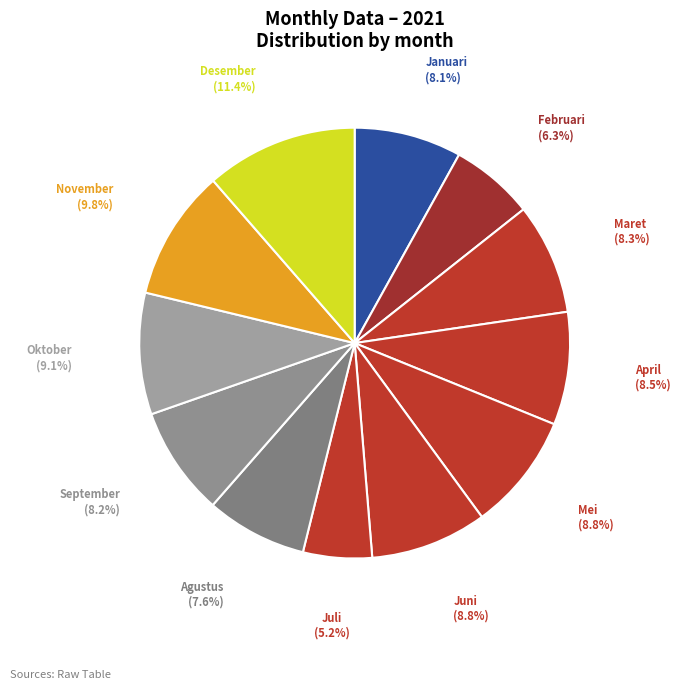

Count the number of slices in the pie.

12